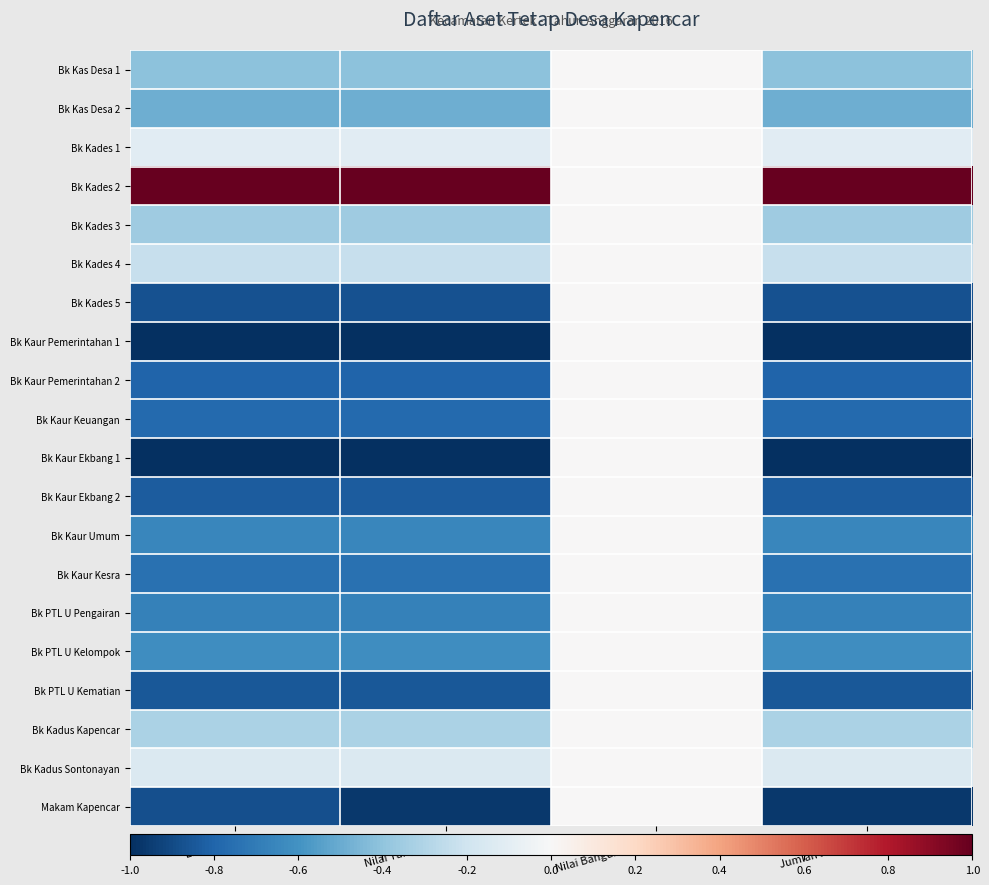

What is the total value across all series at Luas (M2)?

-10.7